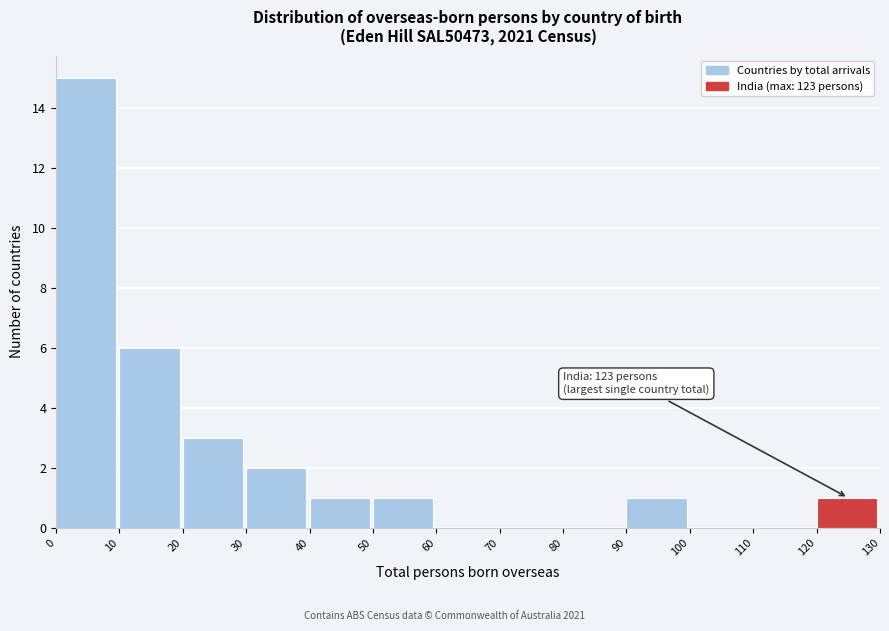

Which range on the x-axis has the tallest bar?

0 to 10